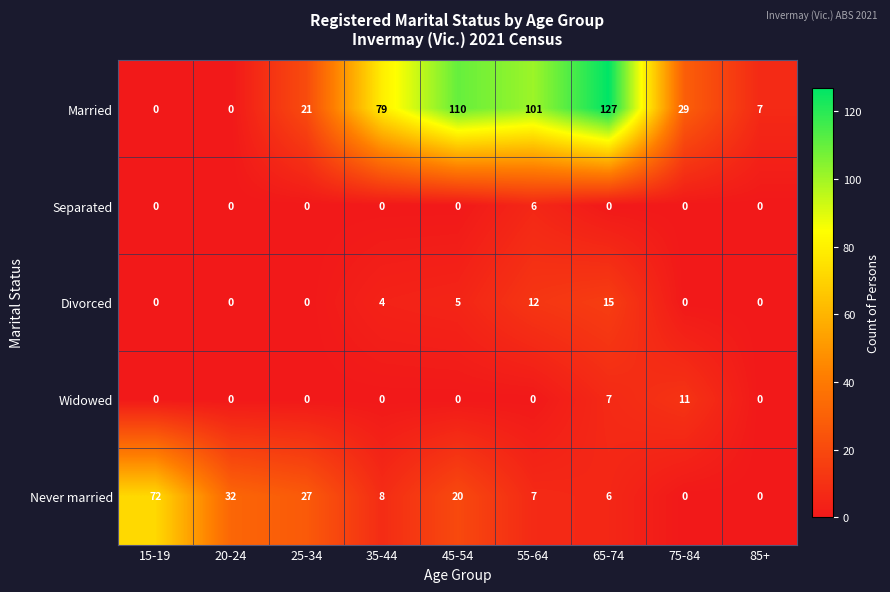

True or false: Widowed has a value of 6 at 85+.

False